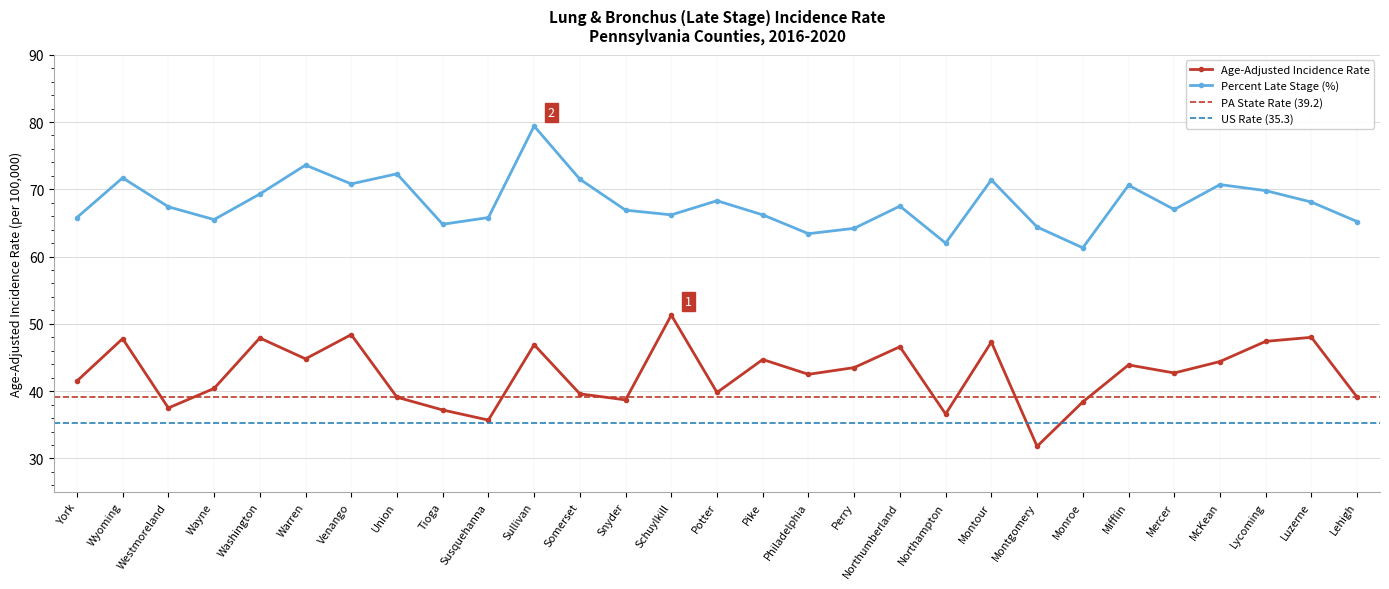

The Percent Late Stage series shows 24.0 at Montour. True or false?

False